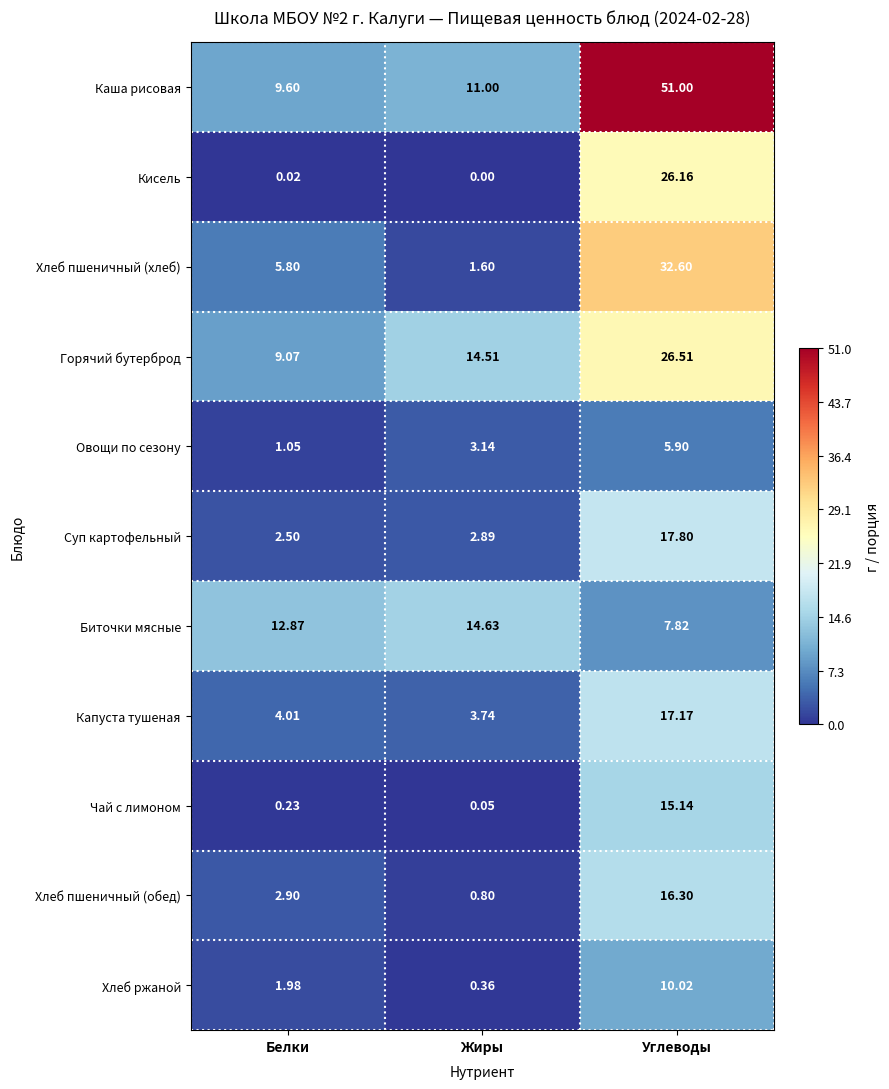

At which category is the sum across all series the highest?

Углеводы